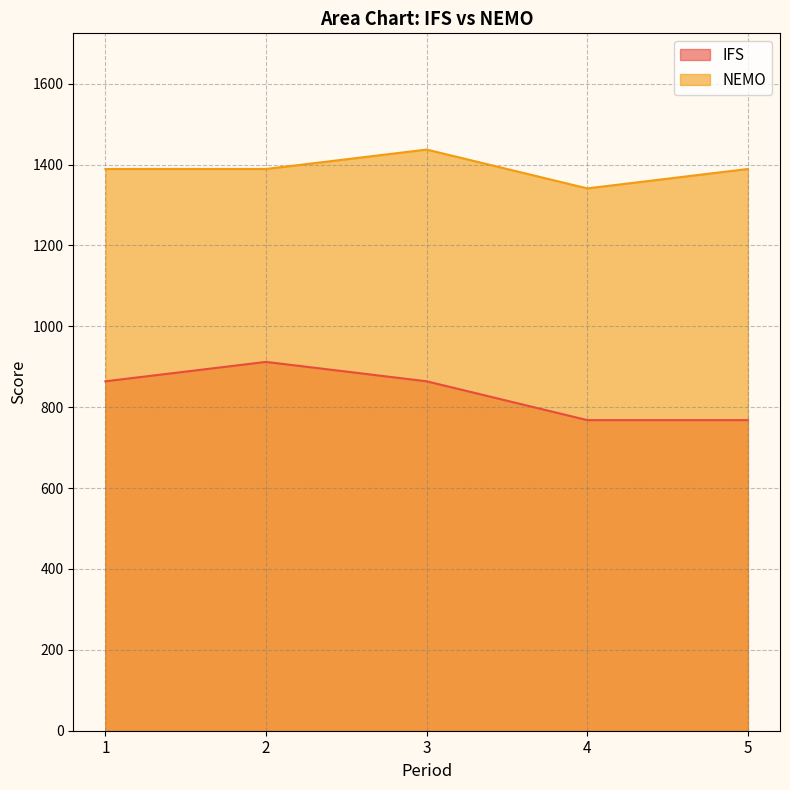

The NEMO series shows 1341 at 4. True or false?

True